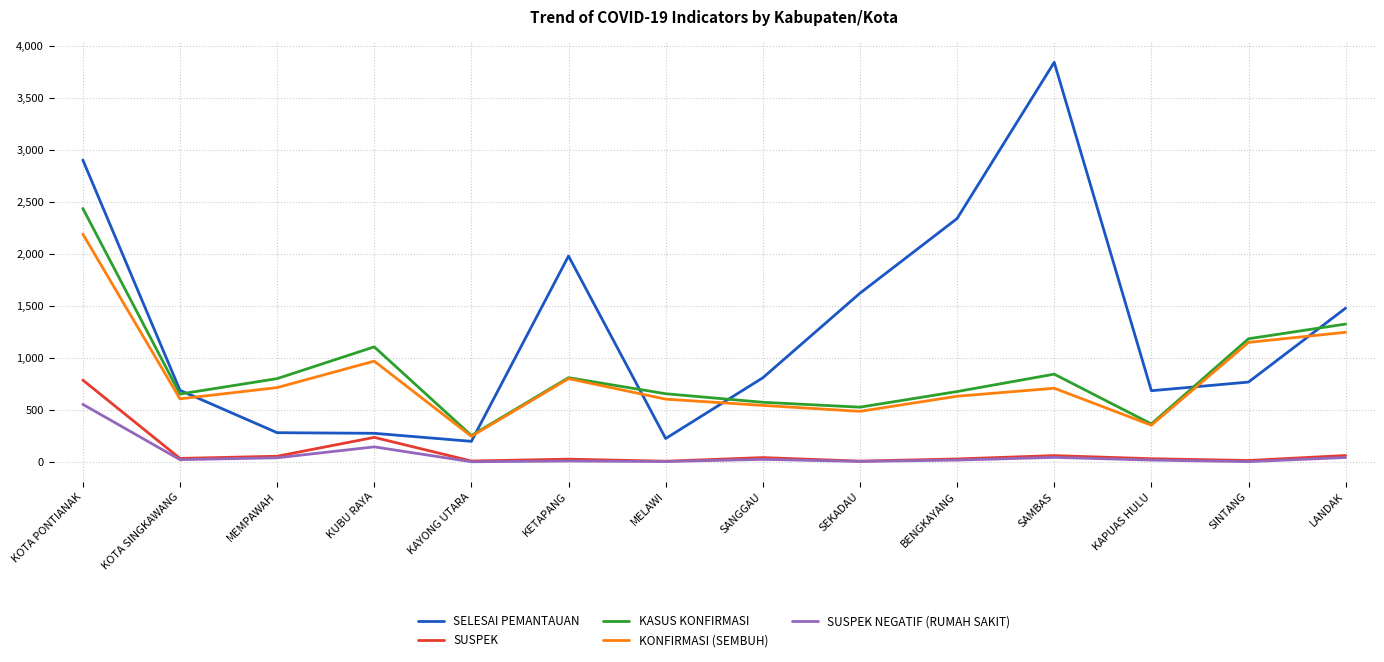

Where is KONFIRMASI (SEMBUH) nearest to the value 1220?

LANDAK